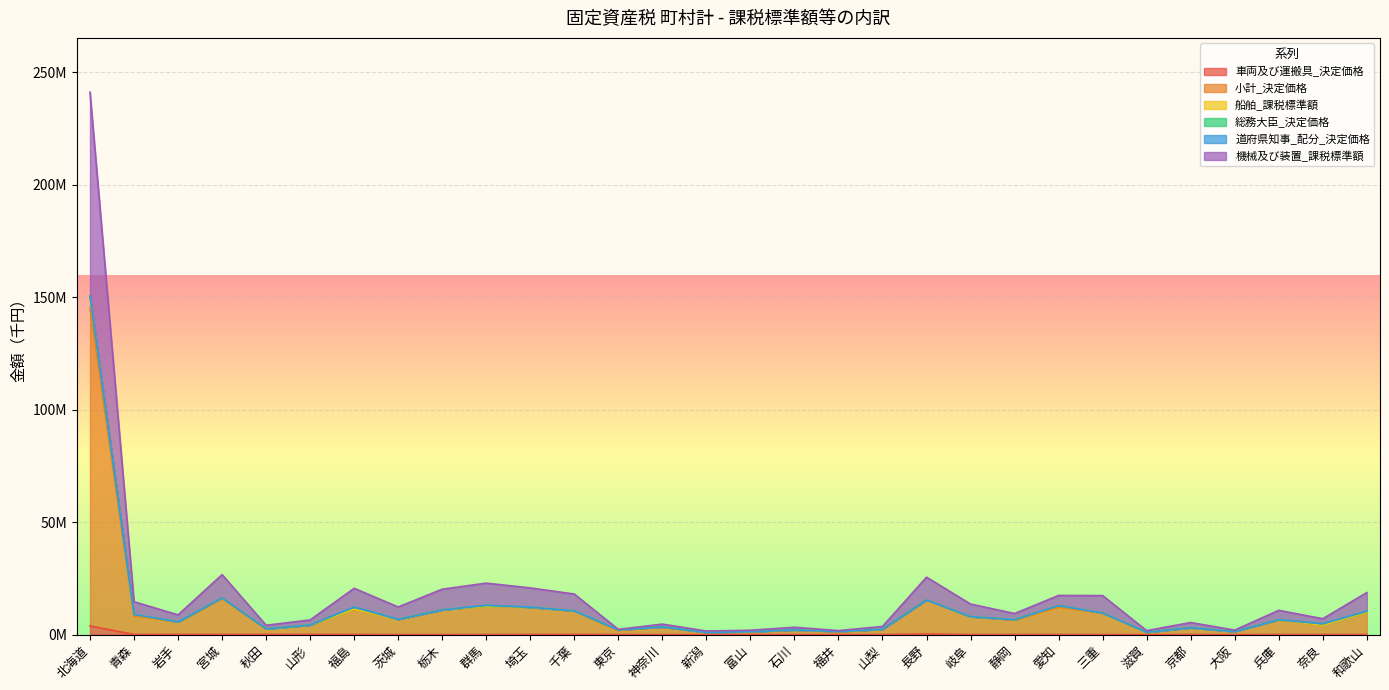

At which category does 機械及び装置_課税標準額 reach its first local peak?

宮城